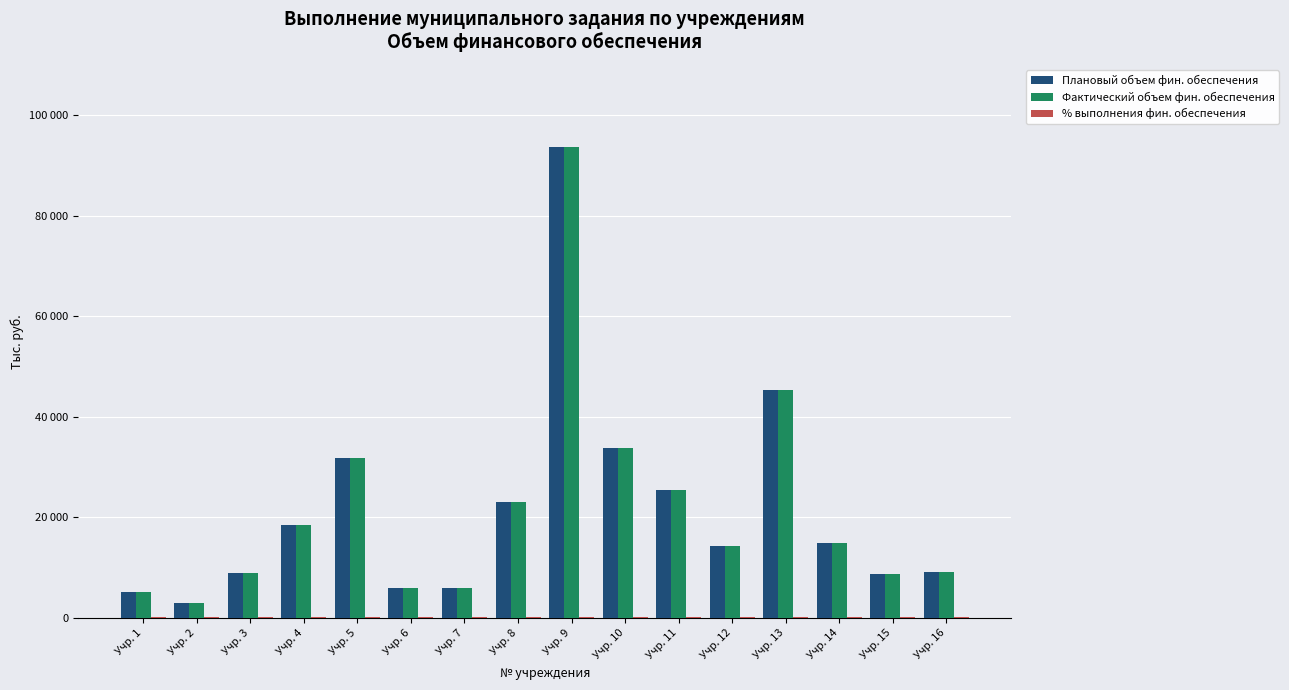

True or false: Плановый объем фин. обеспечения has a value of 14686.8 at Учр. 10.

False